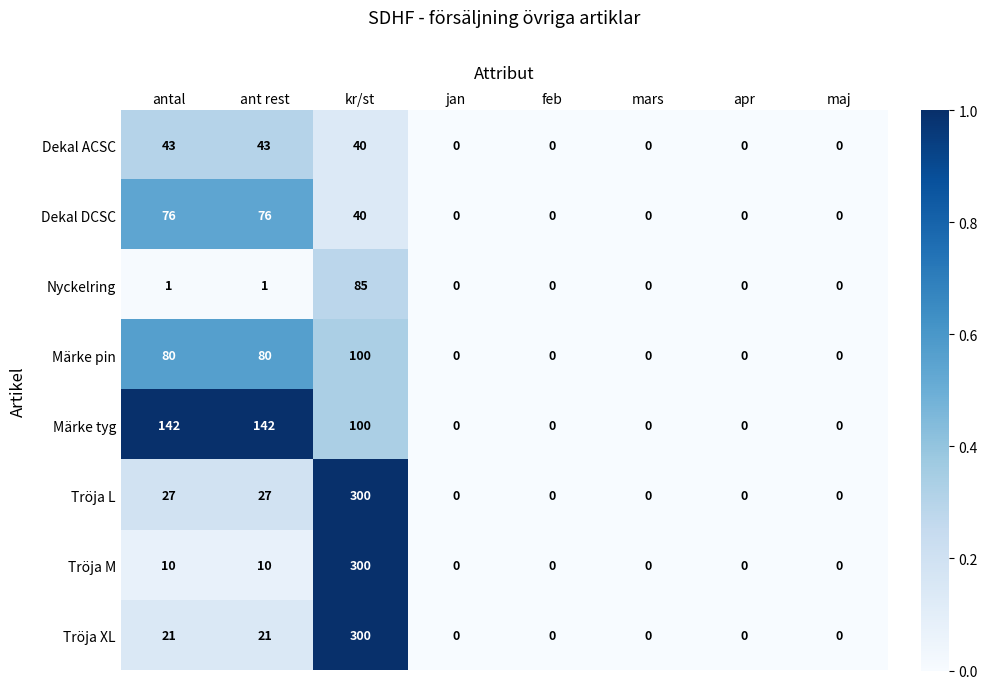

What is the average value of the Dekal ACSC series?

16